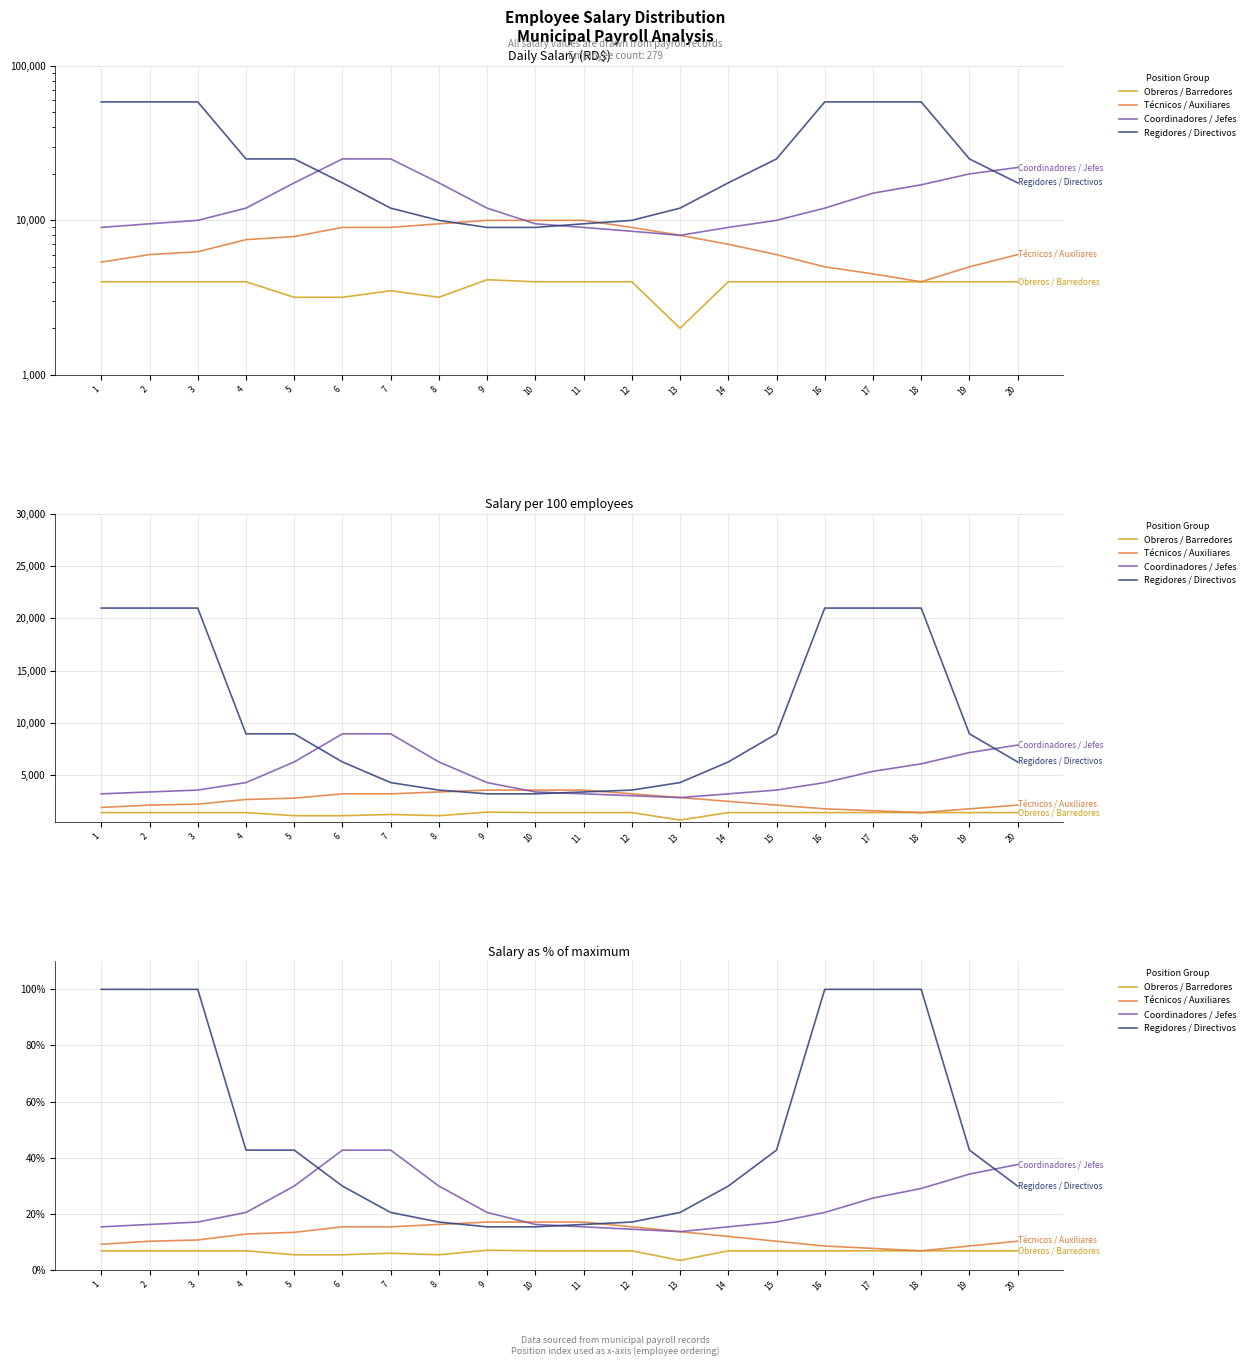

The value of Técnicos / Auxiliares at 18 is 2.8. True or false?

False